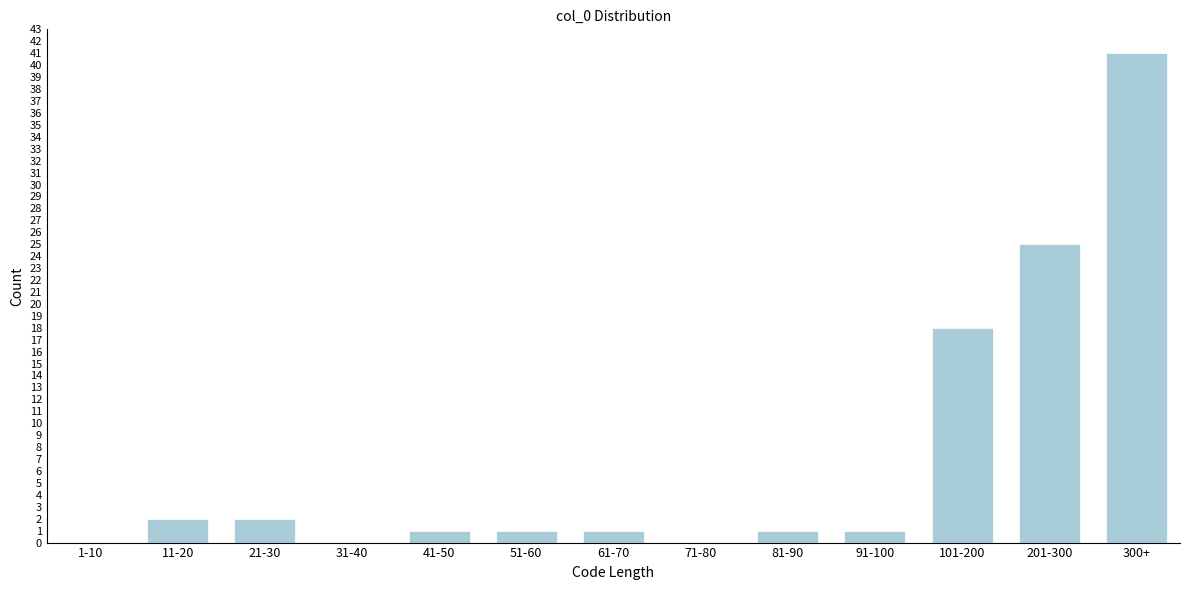

Reading right to left, list all the values displayed in this chart.

300+=41	201-300=25	101-200=18	91-100=1	81-90=1	71-80=0	61-70=1	51-60=1	41-50=1	31-40=0	21-30=2	11-20=2	1-10=0